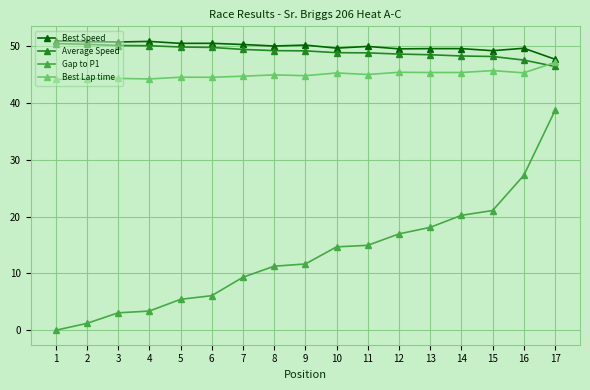

Is it true that Gap to P1 equals 21.1 at 15?

True